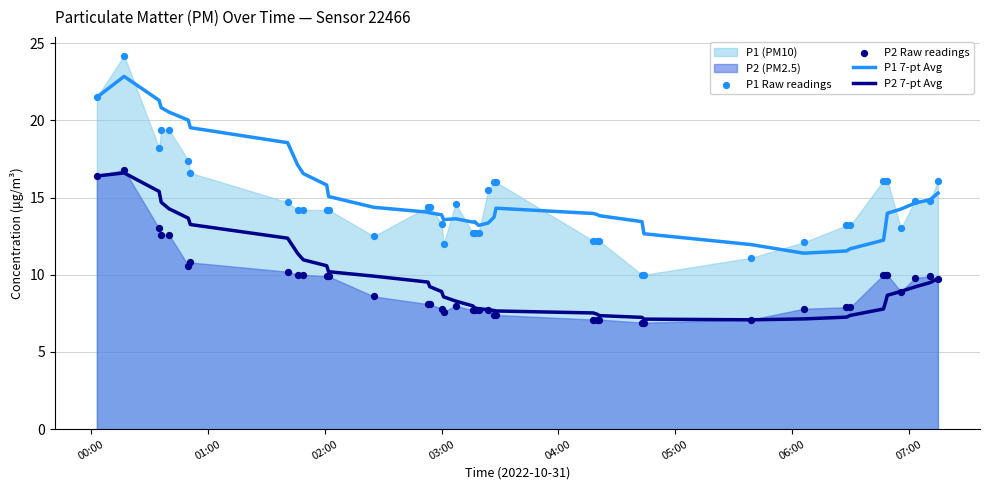

Which series has the largest Y range (max minus min)?

P1 Raw readings